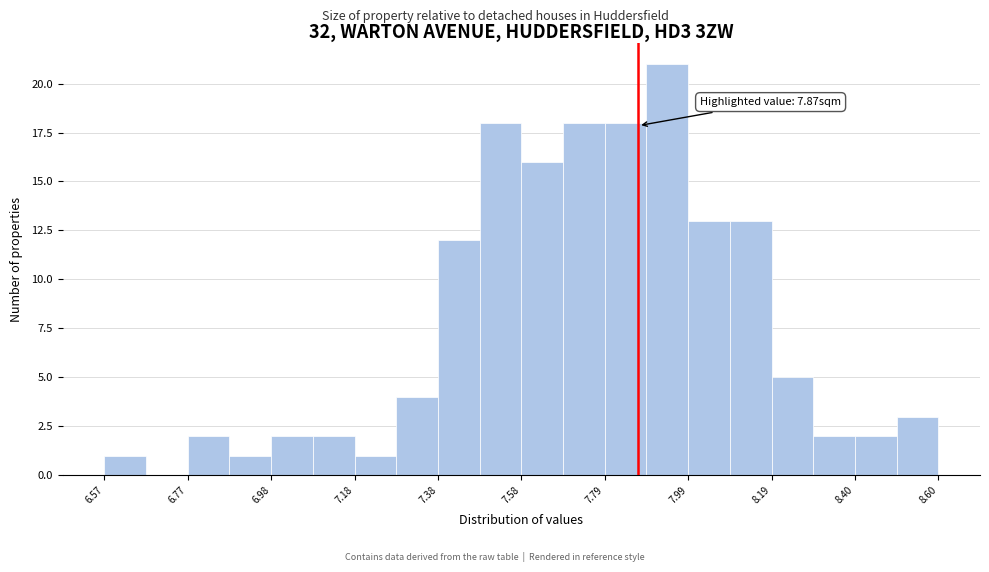

Around what value on the x-axis is the tallest bar? Give the approximate position of its centre, as read against the axis.

7.95